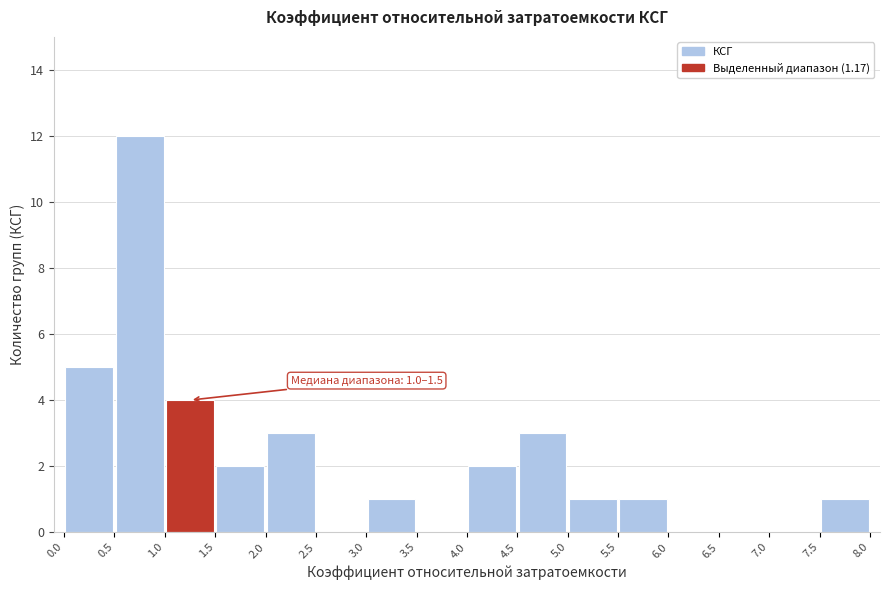

Which range on the x-axis has the tallest bar?

0.5 to 1.0